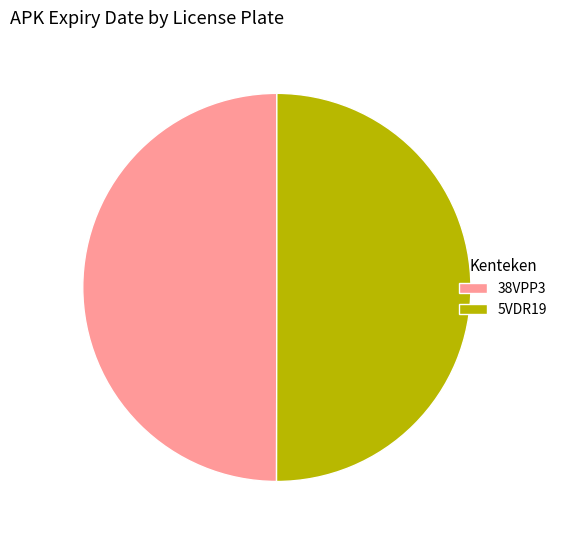

Count the number of slices in the pie.

2